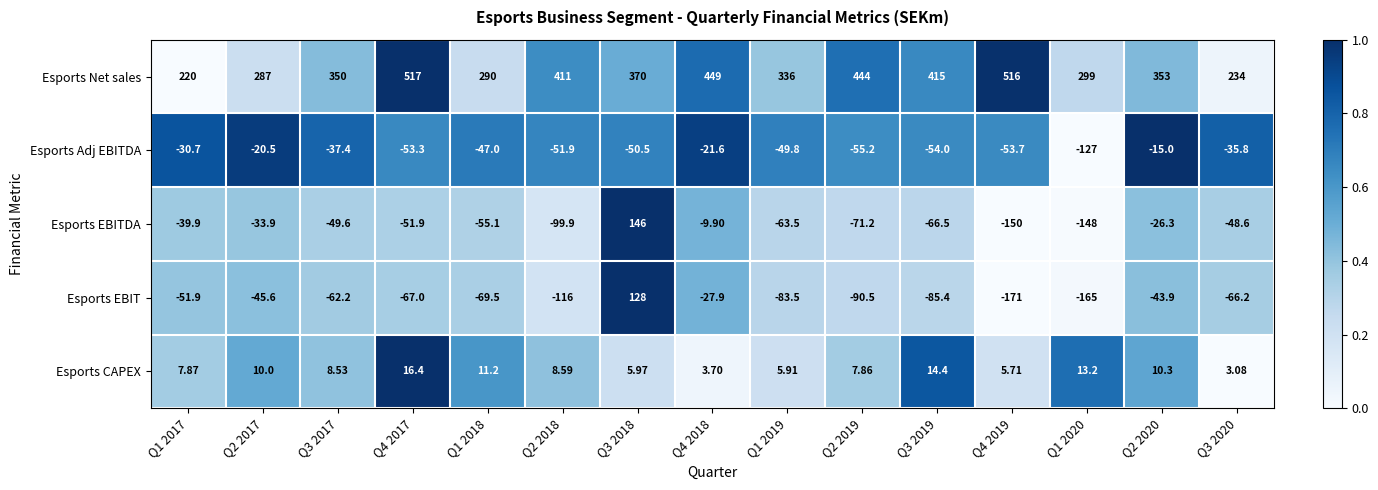

Is the value of Esports CAPEX at Q2 2017 greater than the value of Esports Net sales at Q3 2017?

No